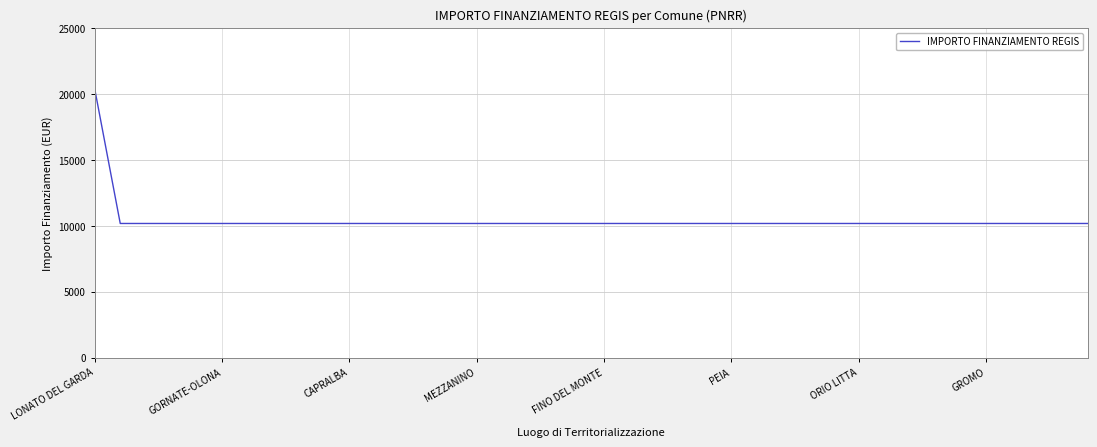

What is the sum of all values?

417052